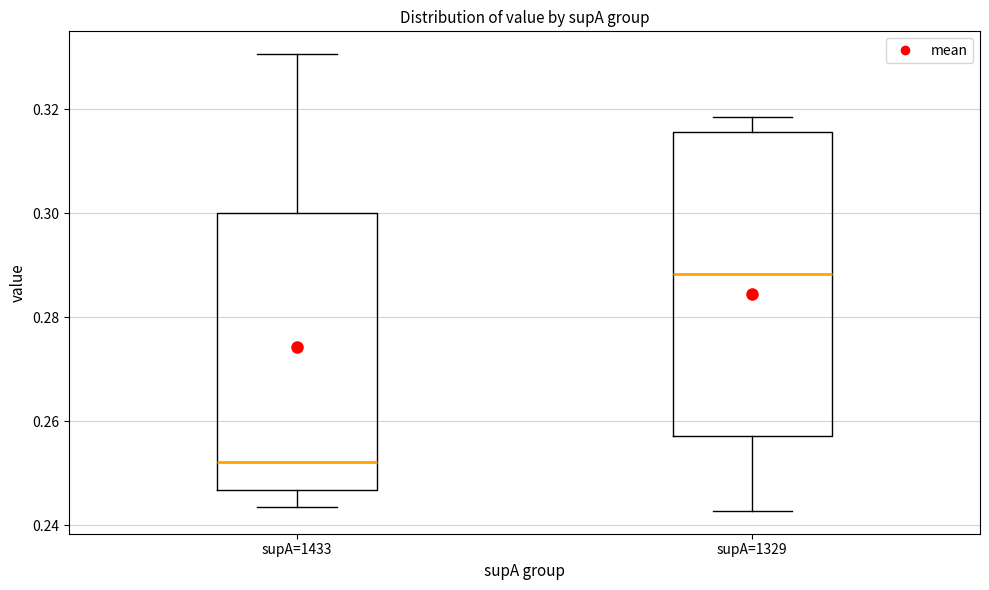

Which box's median line is the lowest?

supA=1433